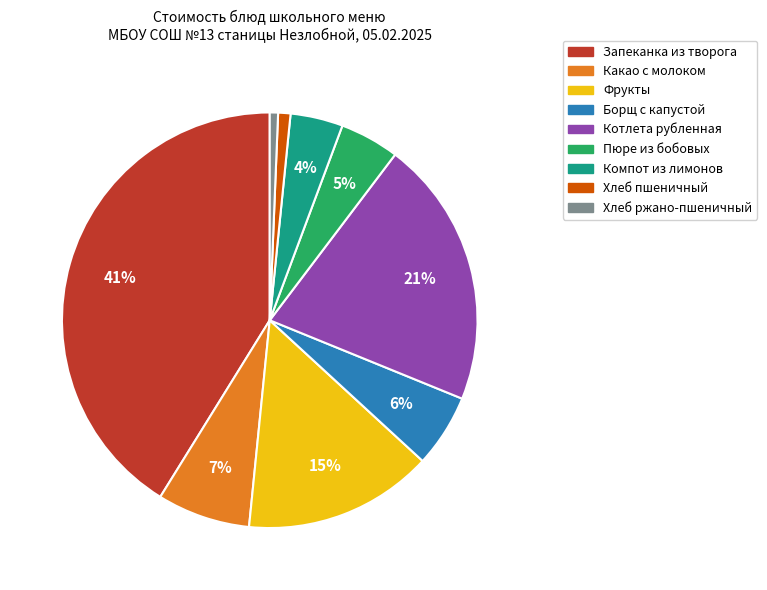

Which has a higher value, Какао с молоком or Фрукты?

Фрукты